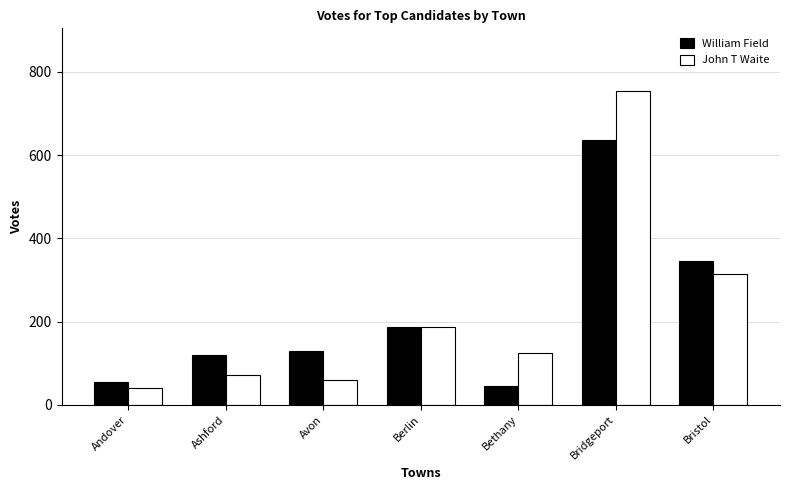

What position from the left is Andover?

1